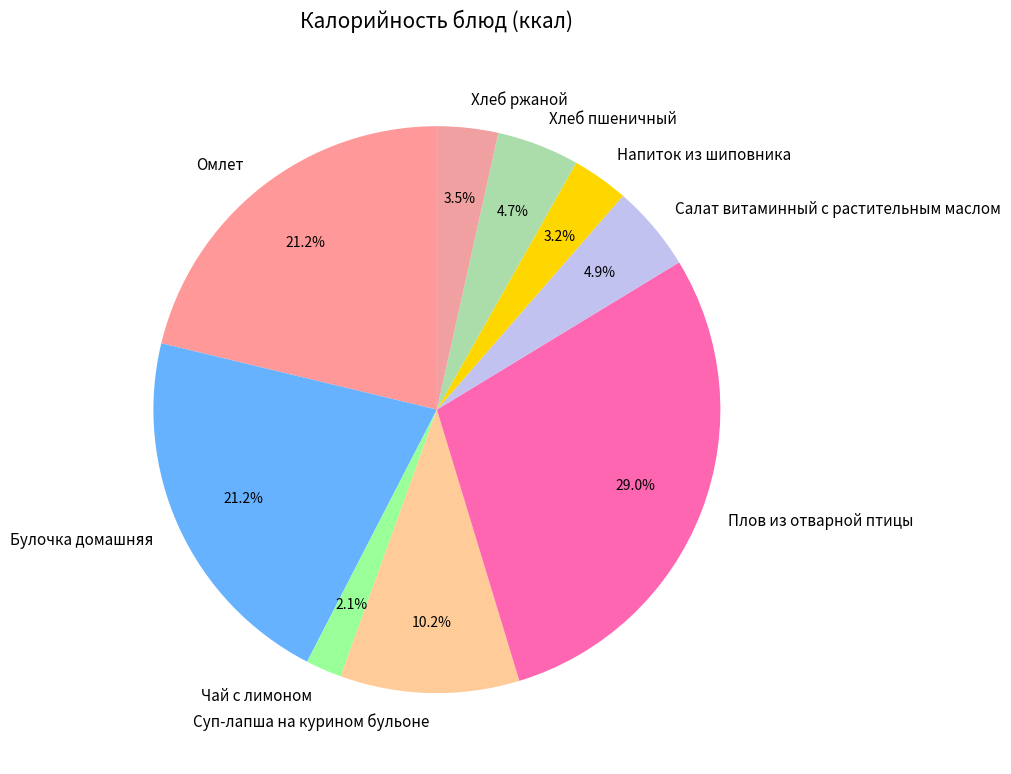

True or false: Булочка домашняя accounts for 10% of the total.

False